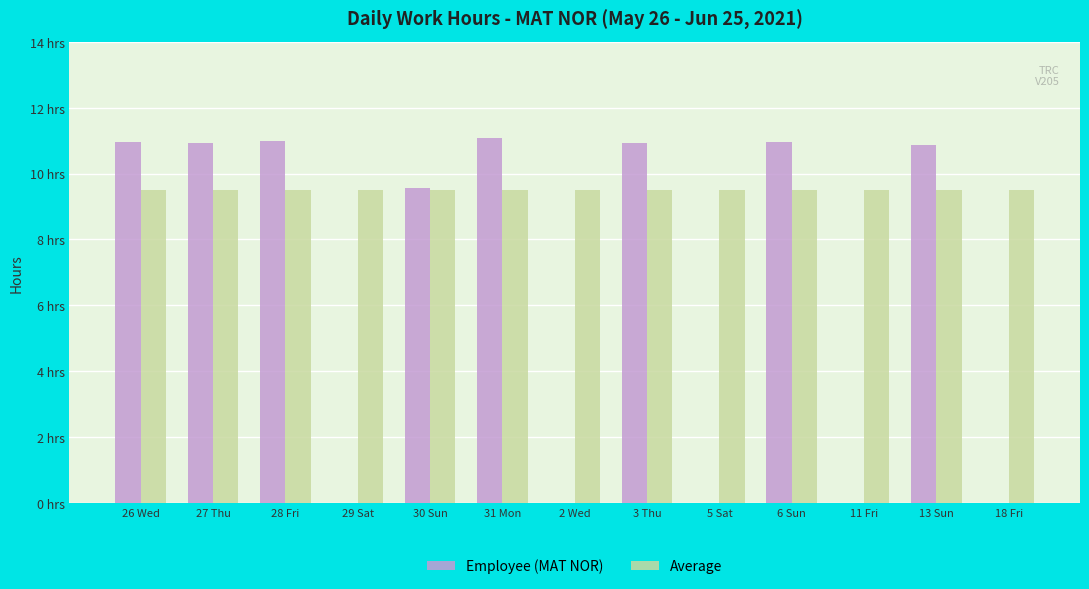

Rank the series at 18 Fri from highest to lowest value.

Average, Employee (MAT NOR)